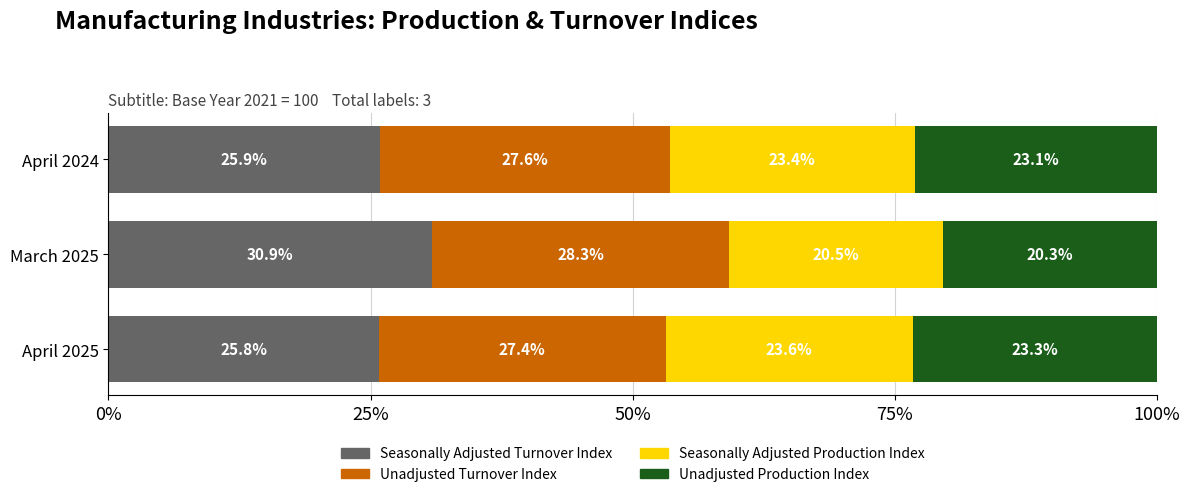

What is the value of the Unadjusted Turnover Index bar at the 3rd from the left?

0.3